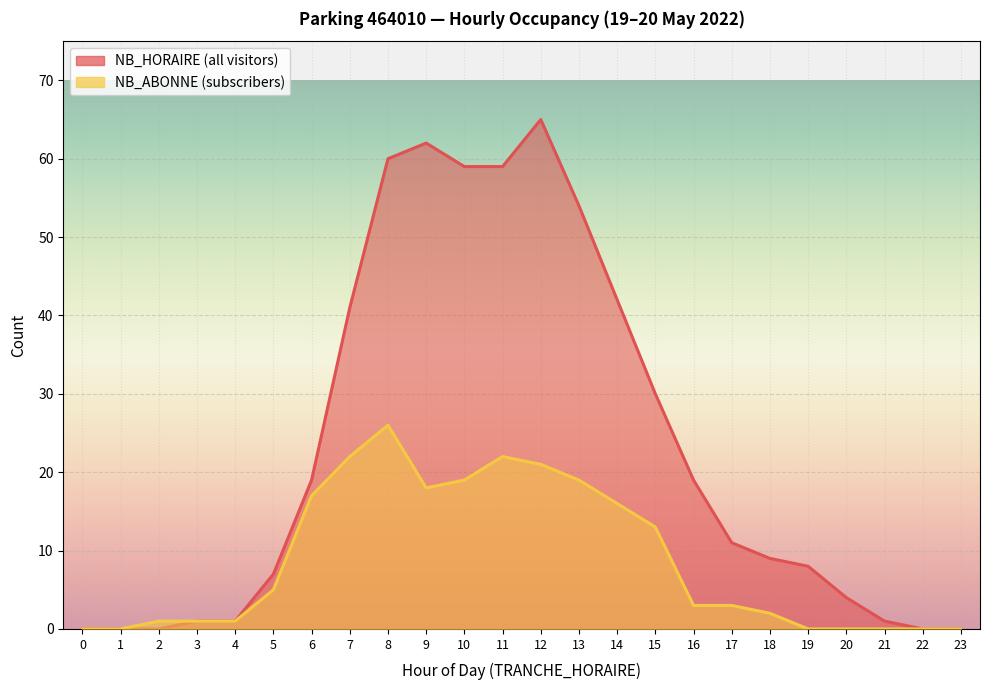

How many lines are shown in the chart?

2